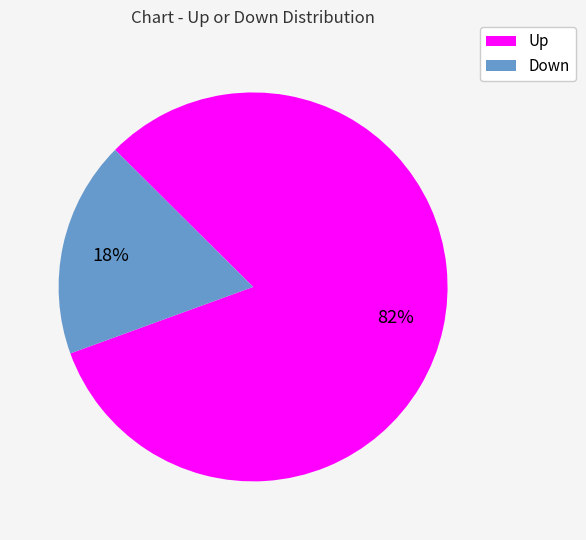

Does any single category account for the majority?

Yes